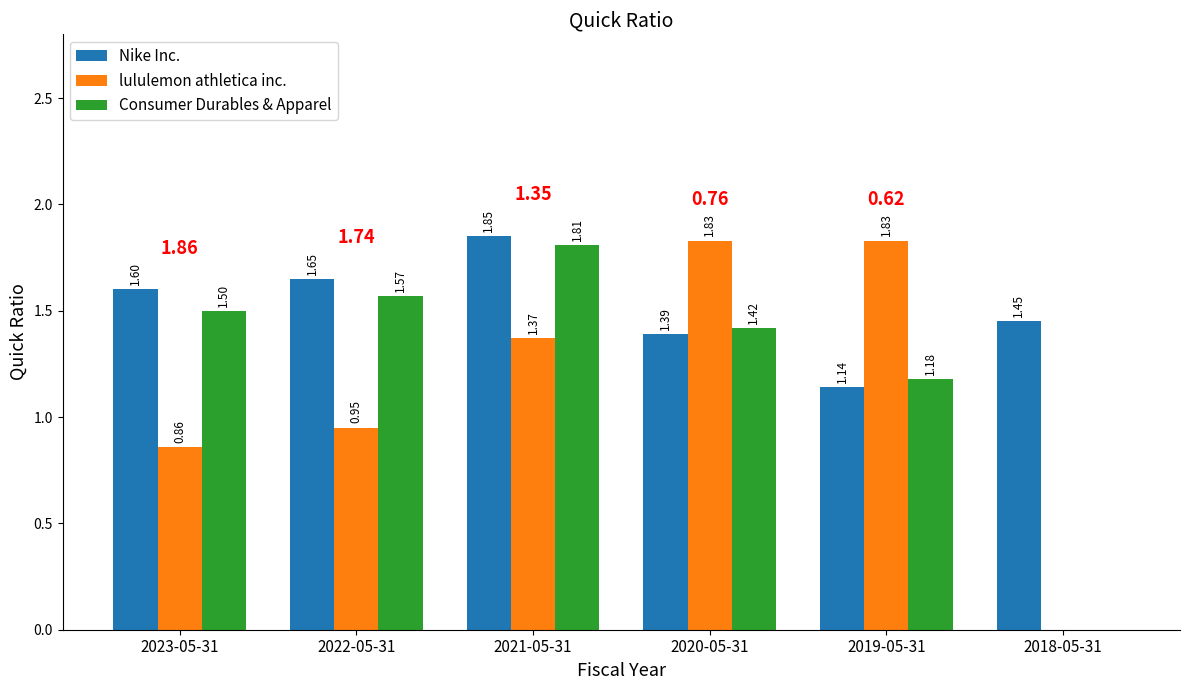

Are the bars horizontal?

No